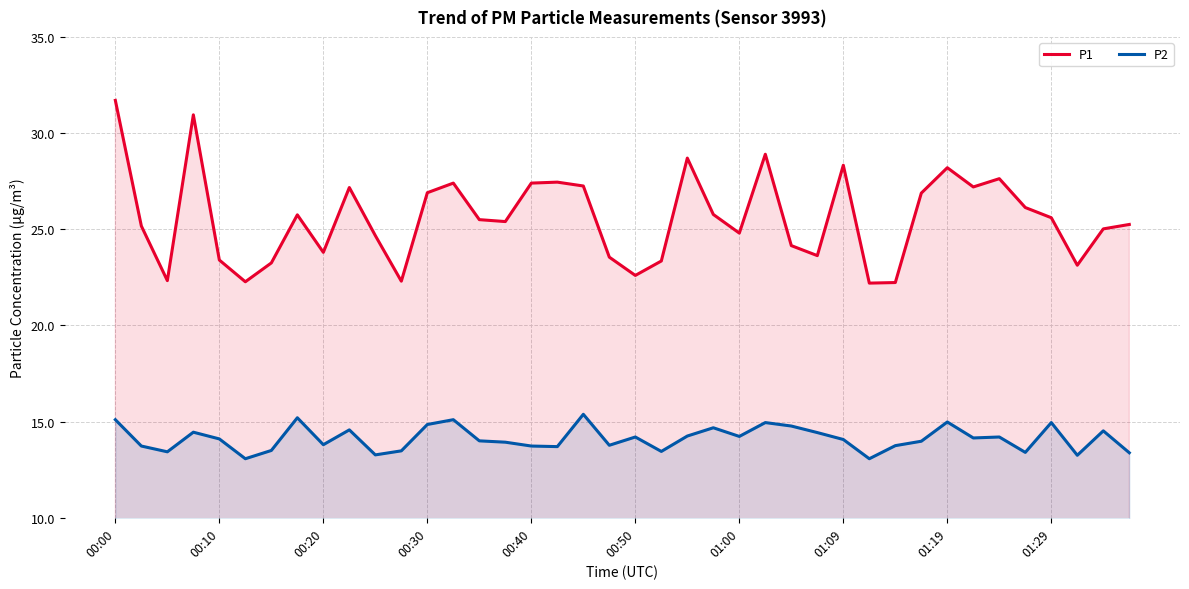

Which series has the largest total across all categories?

P1